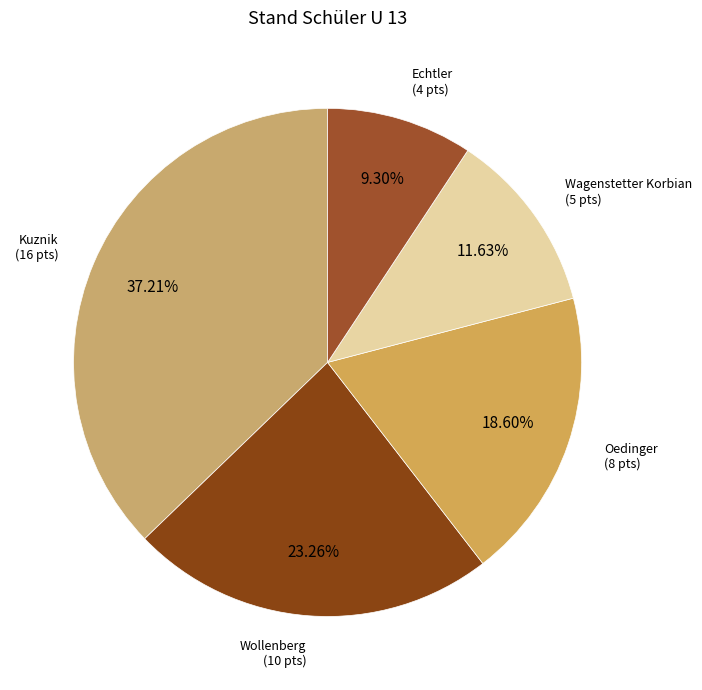

Does any single category account for the majority?

No